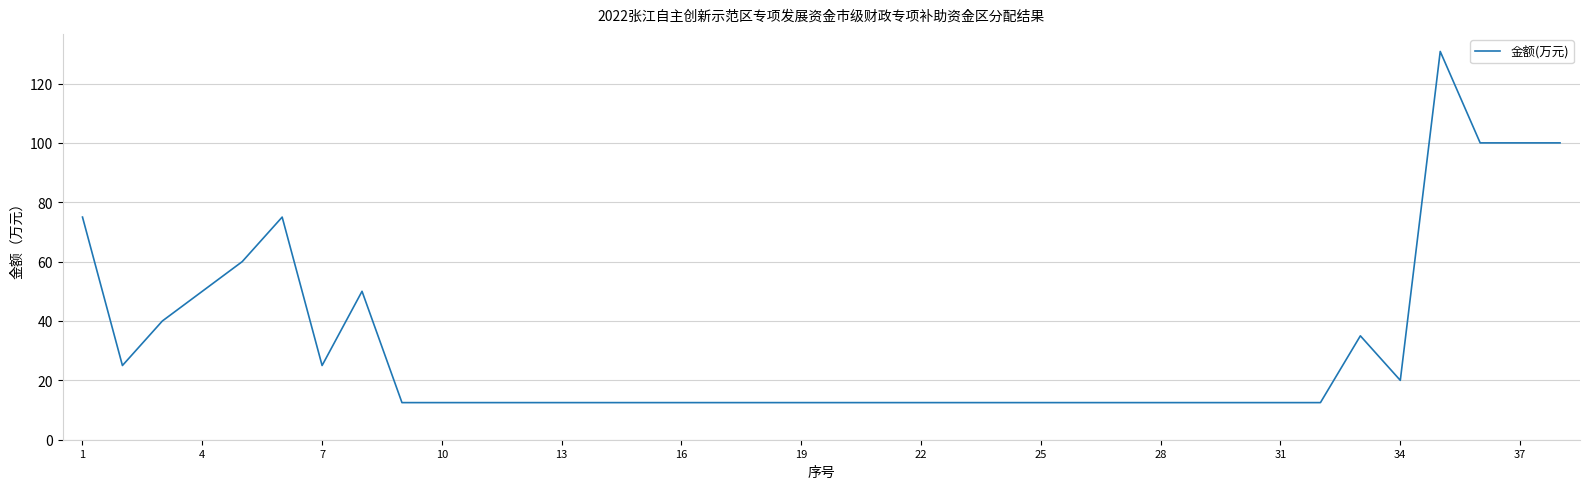

What is the smallest value displayed?

12.5